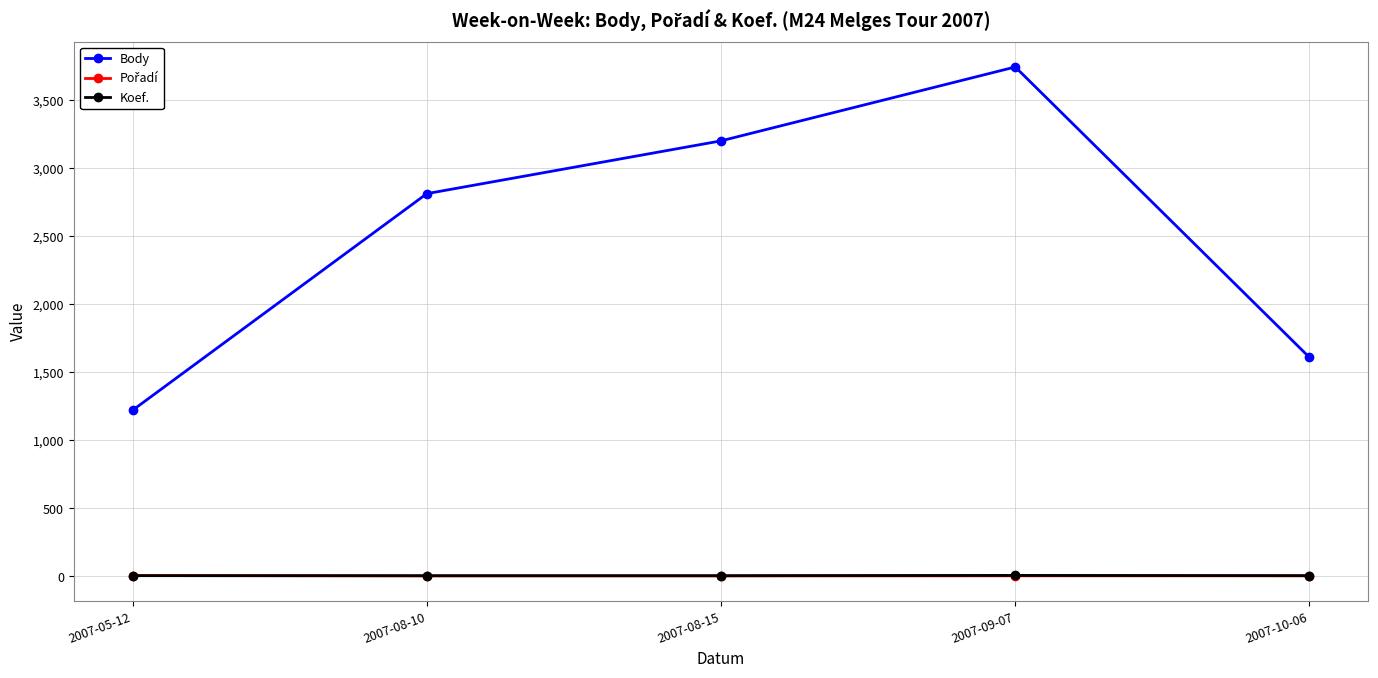

True or false: Body has more than 0 points higher than both neighbors.

True